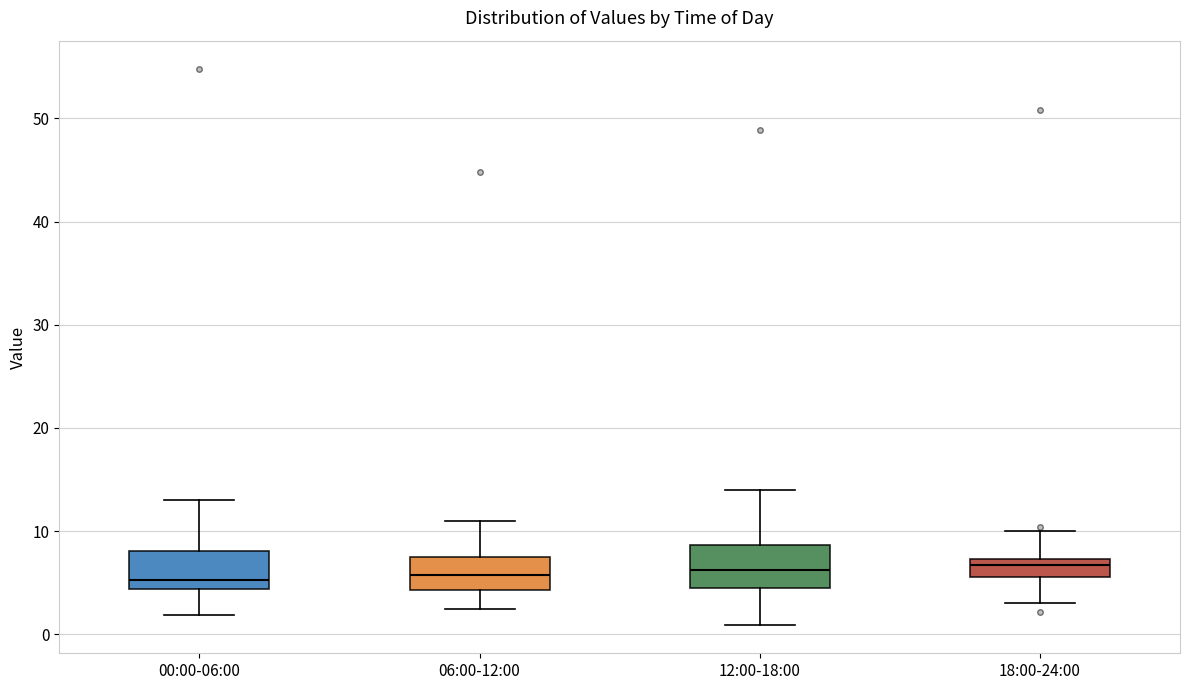

Reading left to right, transcribe this box plot: for each box, give where its median line is, the range the box spans, and where its two whiskers end, as read against the y-axis. The values are not printed on the chart, so give them approximately, as read against the axis.

00:00-06:00: median 5, box 4 to 8, whiskers 2 to 13
06:00-12:00: median 6, box 4 to 7, whiskers 2 to 11
12:00-18:00: median 6, box 5 to 9, whiskers 1 to 14
18:00-24:00: median 7 (just below the box's upper edge), box 6 to 7, whiskers 3 to 10